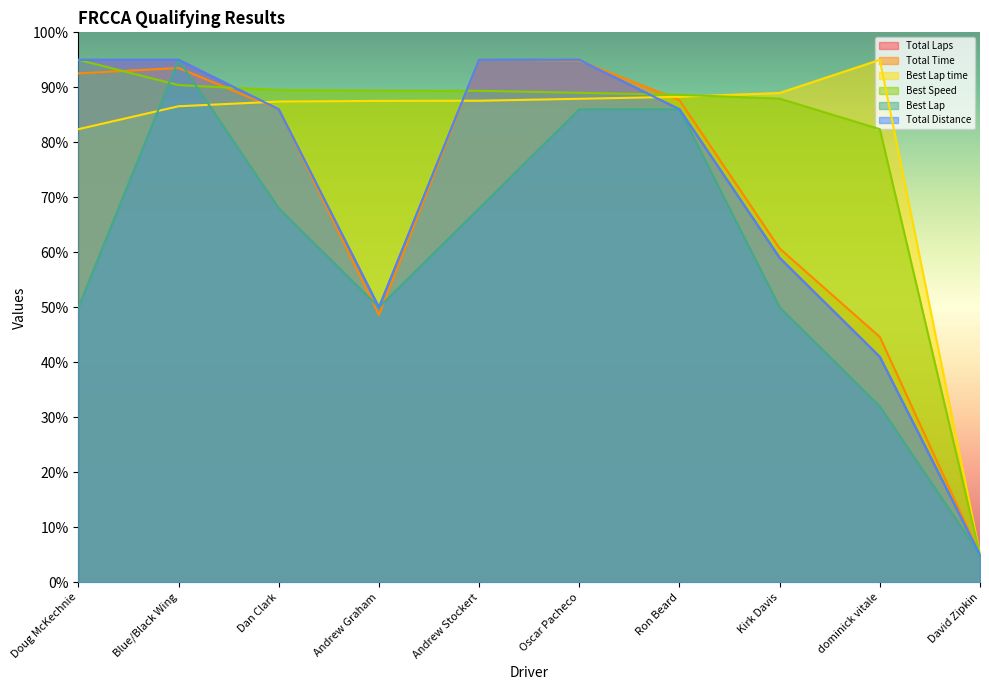

Which series has the largest range (max minus min)?

Total Laps